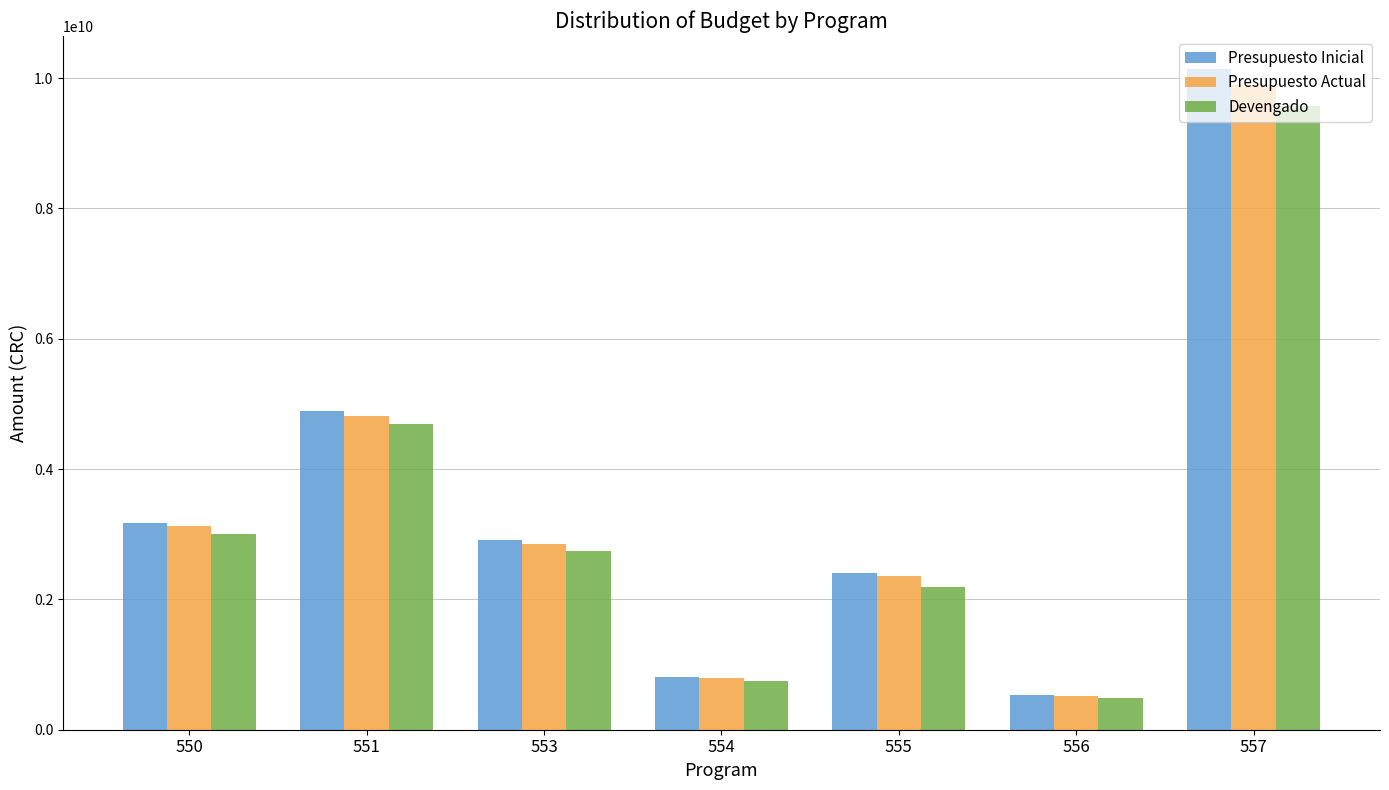

What is the sum of all Devengado values?

23448198596.9